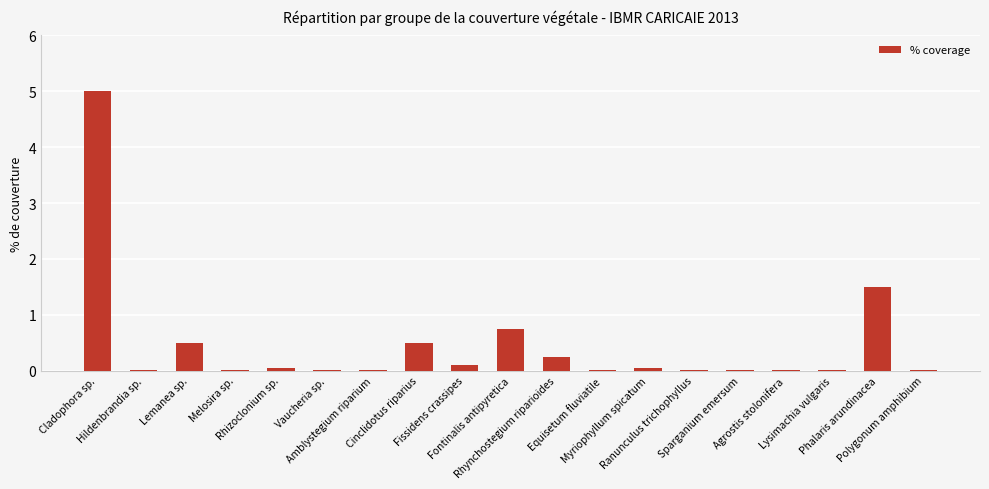

What is the greatest value displayed?

5.0